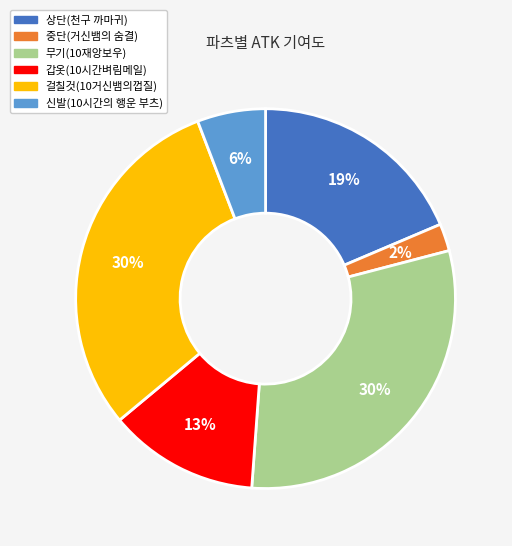

True or false: 상단(천구 까마귀) accounts for 19% of the total.

True